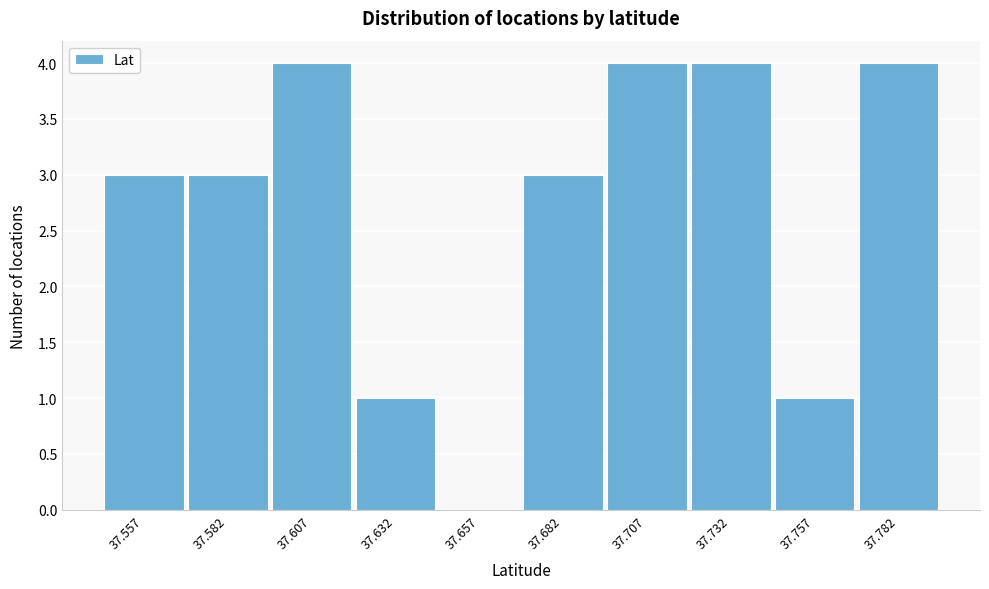

Reading right to left, what are all the values shown in this chart?

37.782=4	37.757=1	37.732=4	37.707=4	37.682=3	37.657=0	37.632=1	37.607=4	37.582=3	37.557=3